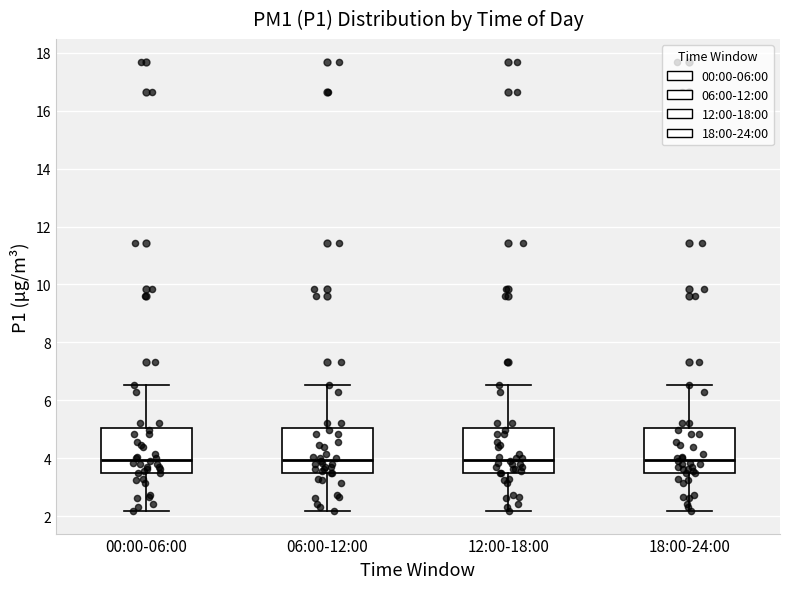

Reading left to right, read every box against the y-axis: the position of its median line, the range the box covers, and the ends of its whiskers. The values are not printed on the chart, so give them approximately, as read against the axis.

00:00-06:00: median 4.0, box 3.6 to 5.0, whiskers 2.2 to 6.6
06:00-12:00: median 4.0, box 3.6 to 5.0, whiskers 2.2 to 6.6
12:00-18:00: median 4.0, box 3.6 to 5.0, whiskers 2.2 to 6.6
18:00-24:00: median 4.0, box 3.6 to 5.0, whiskers 2.2 to 6.6